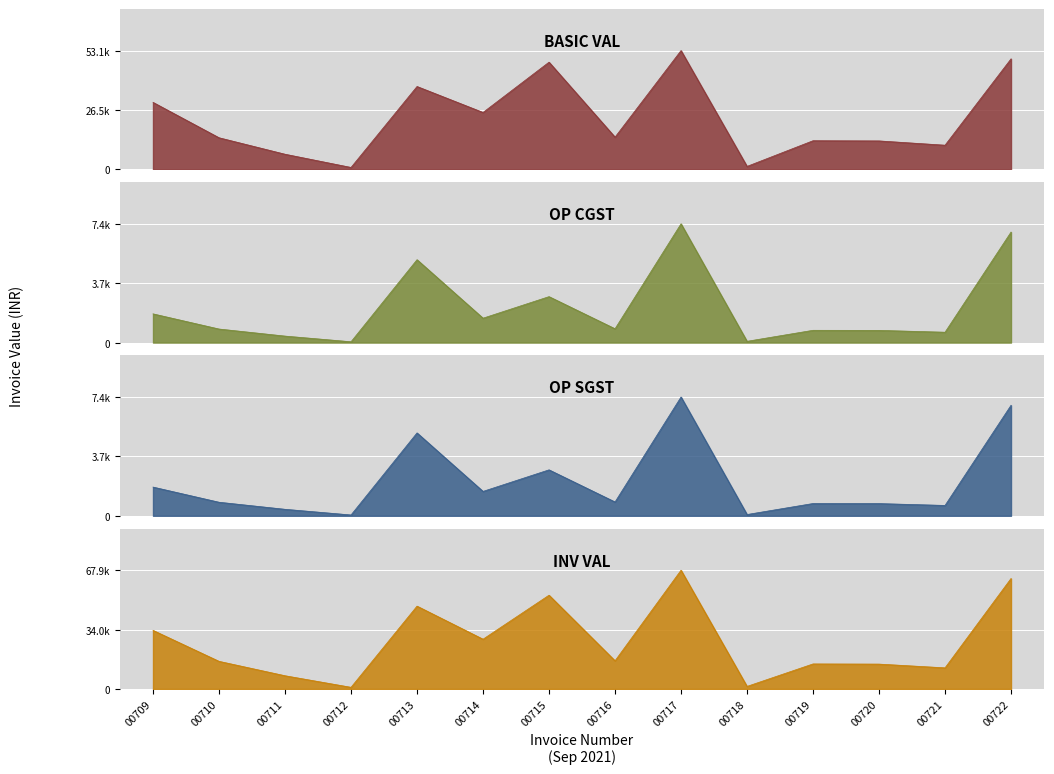

Which series changed the most between 00712 and 00720?

INV VAL